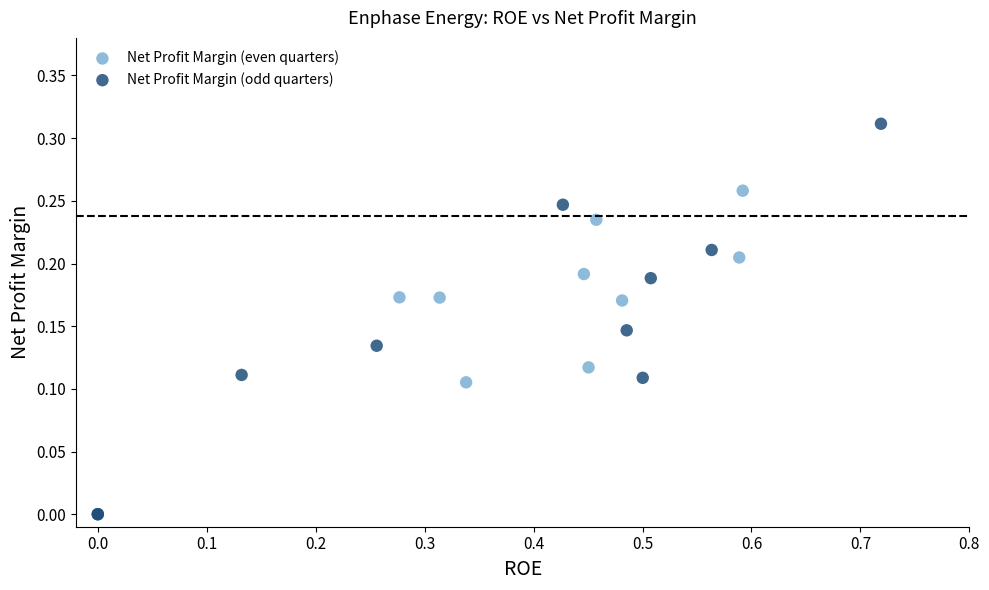

Which series contains the highest Y value?

Net Profit Margin (odd quarters)